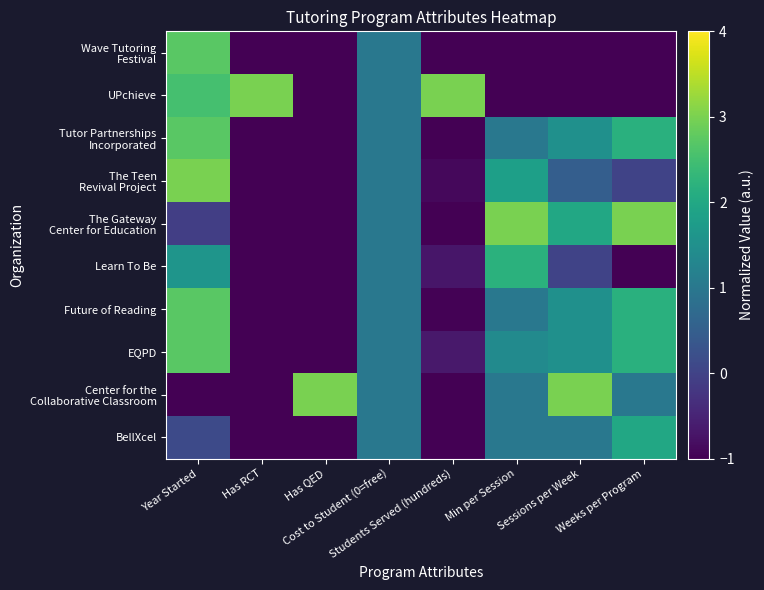

At which category does the chart reach its peak across all series?

Has QED